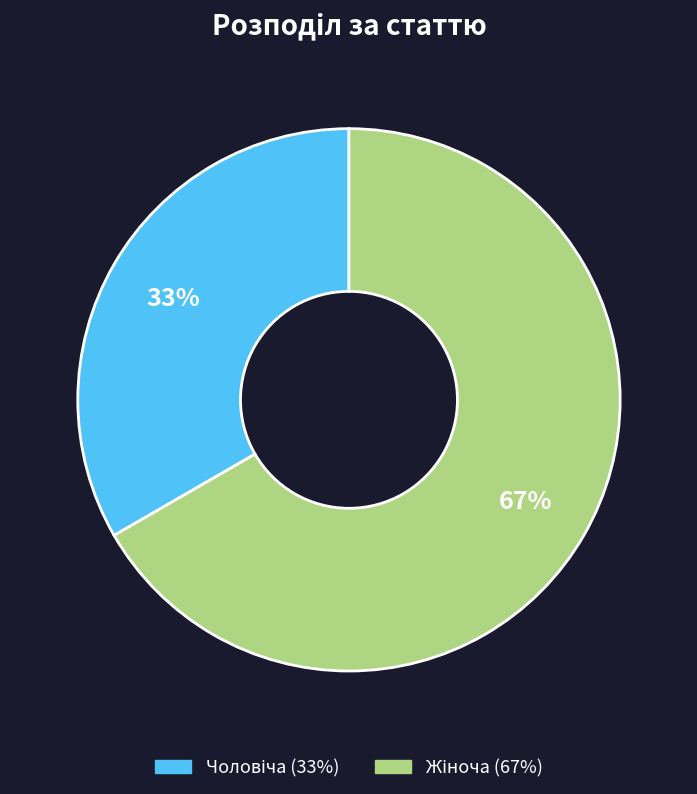

Is there any slice that represents more than half of the pie?

Yes